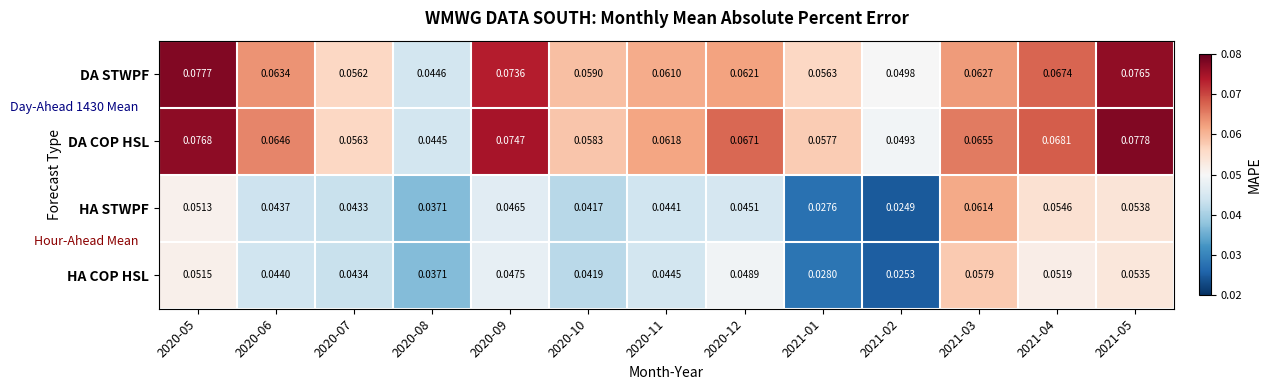

Is the value of HA COP HSL at 2020-08 greater than the value of DA STWPF at 2021-05?

No